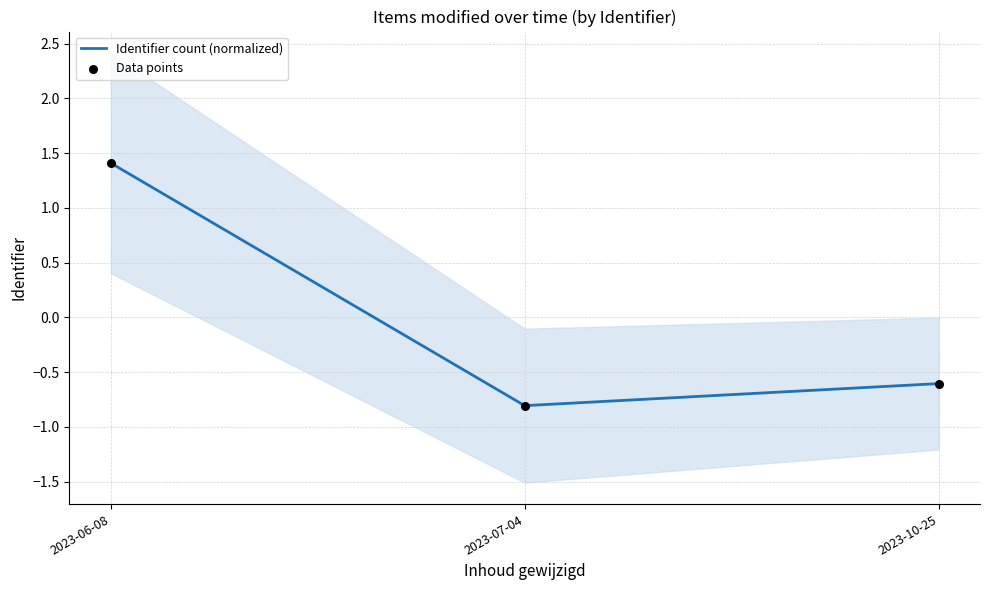

What are all the series names shown in the legend?

Identifier count (normalized), Data points